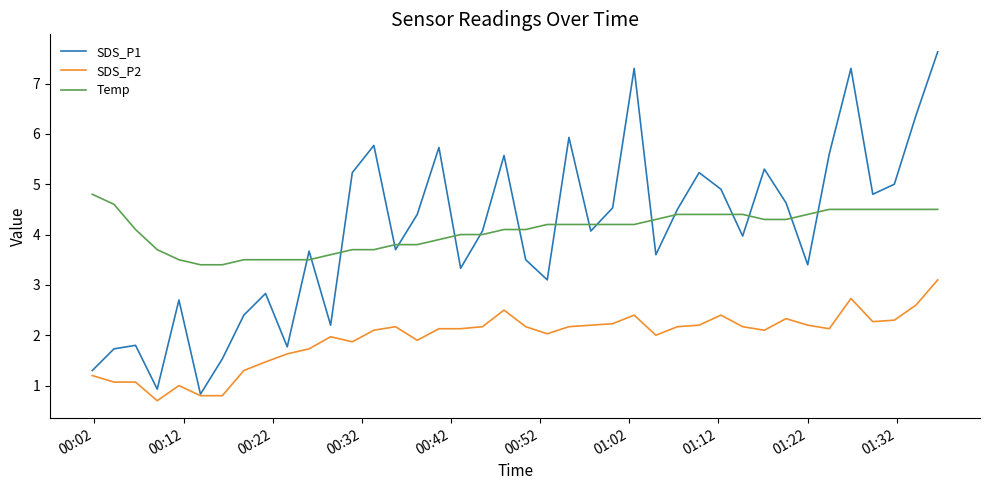

Does the chart display data point markers on the line(s)?

No